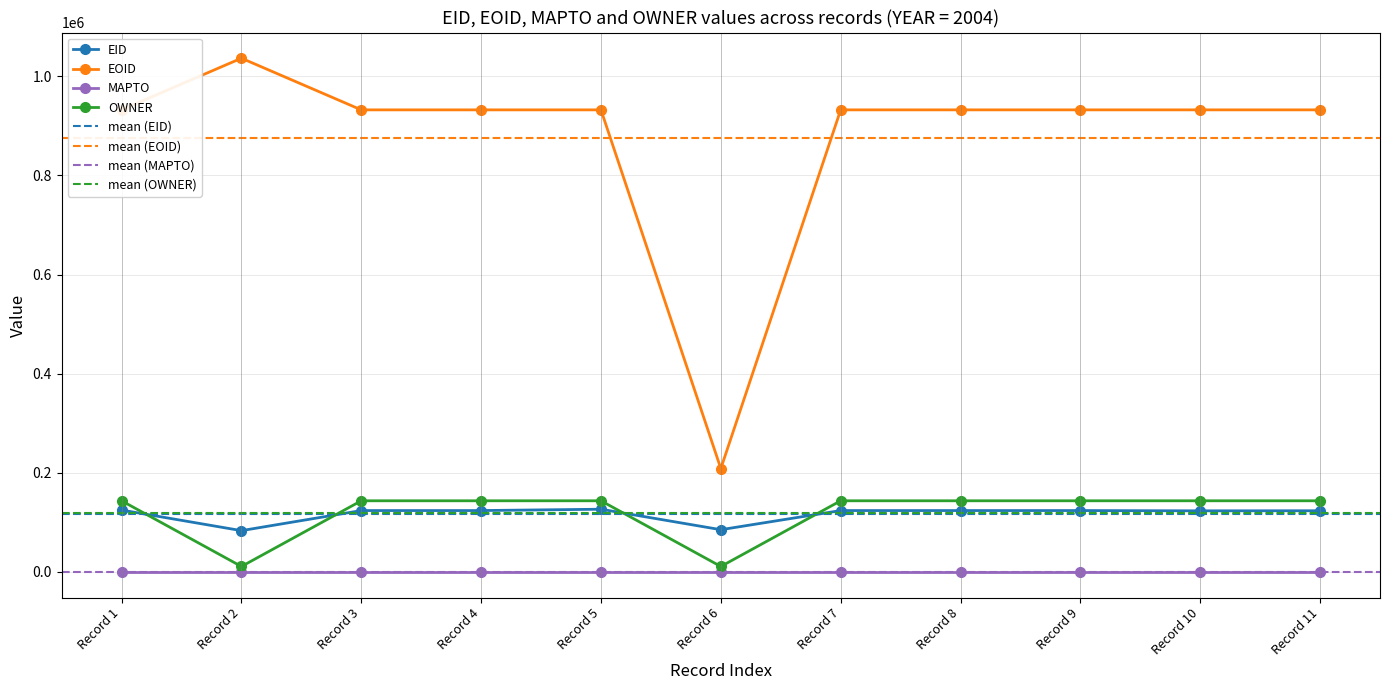

What is the highest value of the EID series?

126380